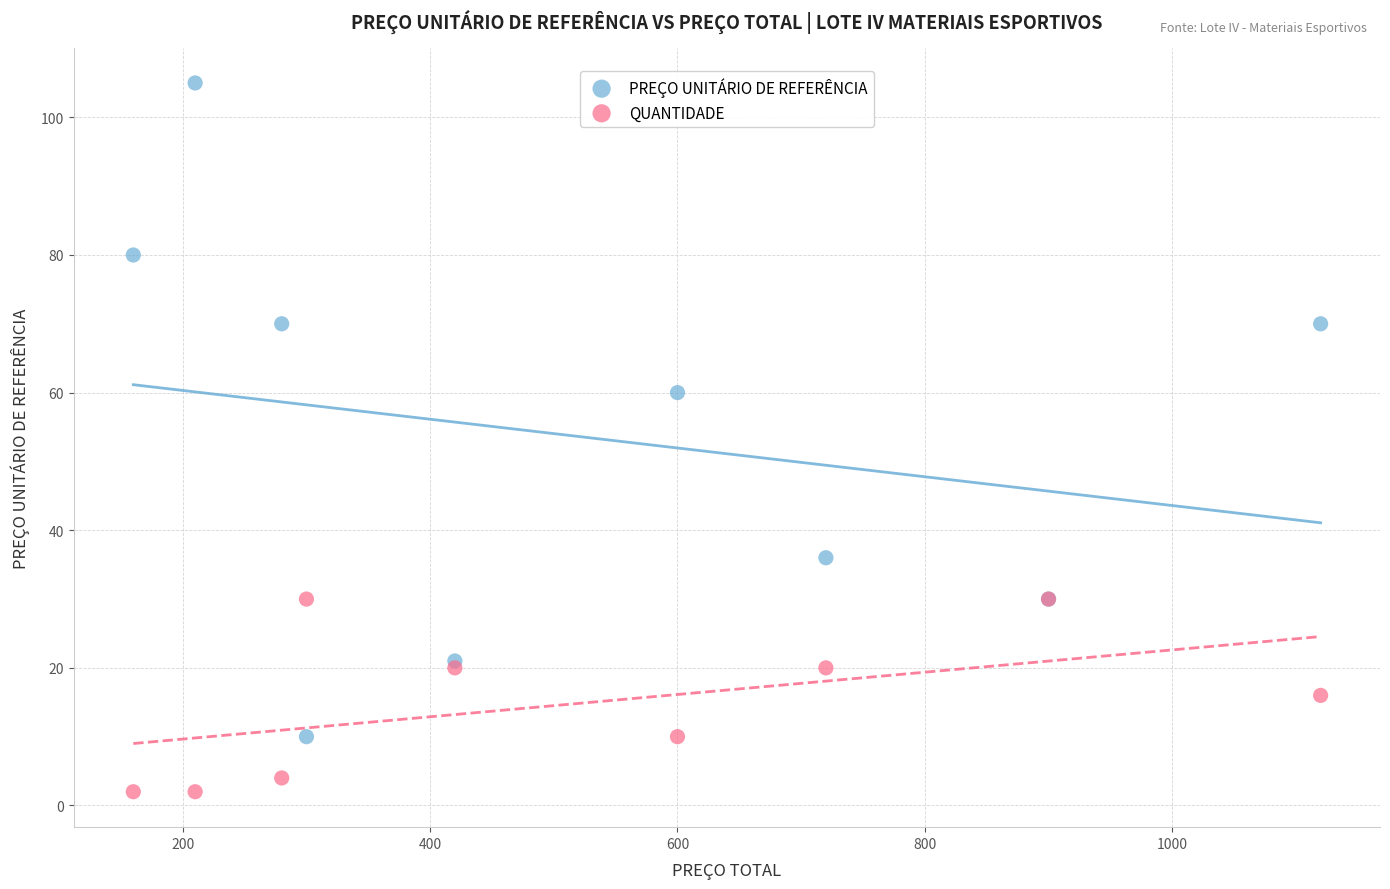

Across all series, what Y value is closest to 53?

60